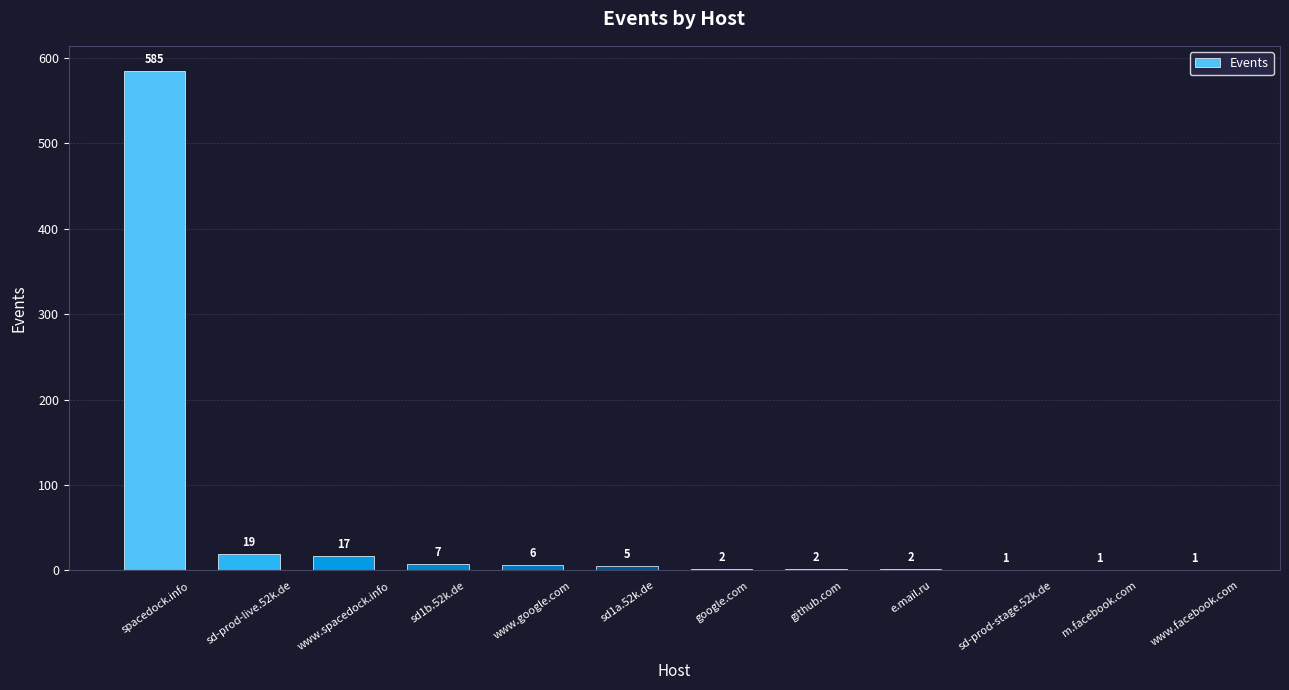

What is the sum of all values?

648